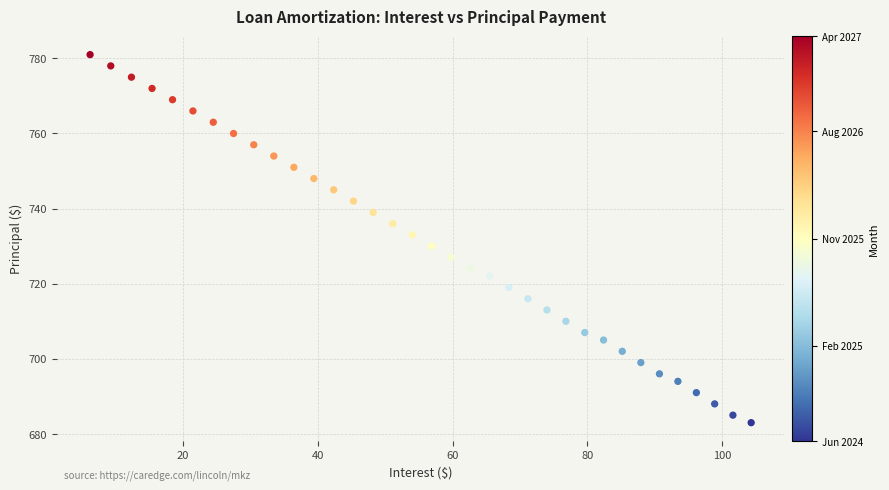

What is the range of Y values (max minus min)?

98